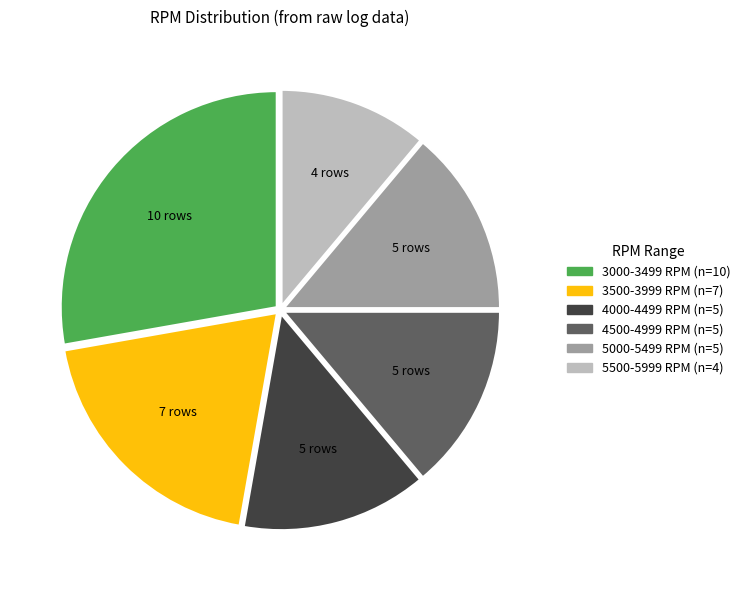

Does any single category account for the majority?

No